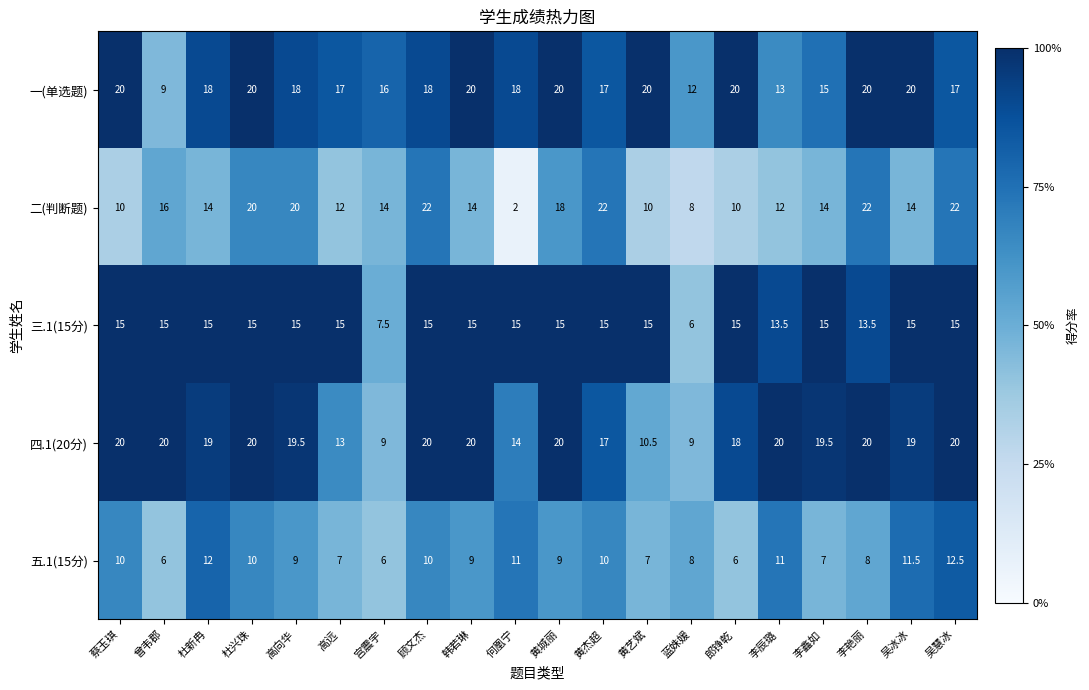

The 四.1(20分) series shows 7.8 at 杜新冉. True or false?

False